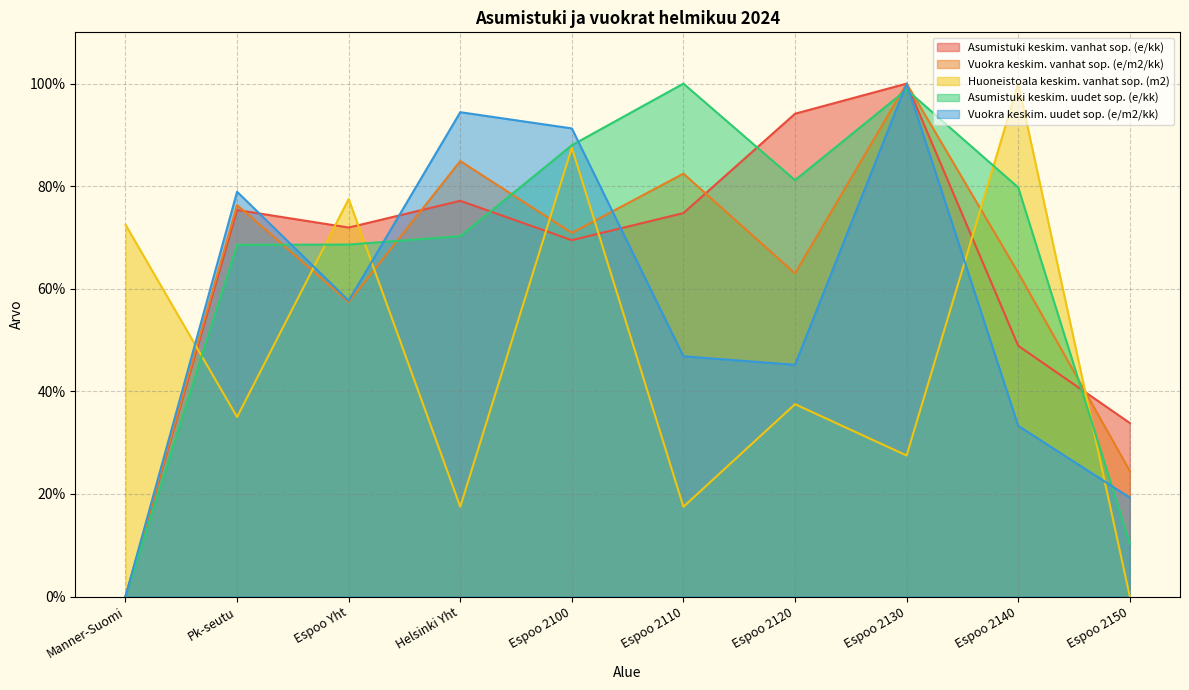

Reading left to right, list all the values displayed in this chart.

Asumistuki keskim. vanhat sop. (e/kk): Manner-Suomi=0.0	Pk-seutu=75.4	Espoo Yht=71.9	Helsinki Yht=77.2	Espoo 2100=69.5	Espoo 2110=74.8	Espoo 2120=94.1	Espoo 2130=100.0	Espoo 2140=48.9	Espoo 2150=33.8
Vuokra keskim. vanhat sop. (e/m2/kk): Manner-Suomi=0.0	Pk-seutu=76.3	Espoo Yht=57.4	Helsinki Yht=84.9	Espoo 2100=70.9	Espoo 2110=82.4	Espoo 2120=63.0	Espoo 2130=100.0	Espoo 2140=63.1	Espoo 2150=24.5
Huoneistoala keskim. vanhat sop. (m2): Manner-Suomi=72.5	Pk-seutu=35.0	Espoo Yht=77.5	Helsinki Yht=17.5	Espoo 2100=87.5	Espoo 2110=17.5	Espoo 2120=37.5	Espoo 2130=27.5	Espoo 2140=100.0	Espoo 2150=0.0
Asumistuki keskim. uudet sop. (e/kk): Manner-Suomi=0.0	Pk-seutu=68.6	Espoo Yht=68.6	Helsinki Yht=70.3	Espoo 2100=88.0	Espoo 2110=100.0	Espoo 2120=81.2	Espoo 2130=98.8	Espoo 2140=79.8	Espoo 2150=10.3
Vuokra keskim. uudet sop. (e/m2/kk): Manner-Suomi=0.0	Pk-seutu=78.9	Espoo Yht=57.7	Helsinki Yht=94.4	Espoo 2100=91.3	Espoo 2110=46.8	Espoo 2120=45.2	Espoo 2130=100.0	Espoo 2140=33.3	Espoo 2150=19.3